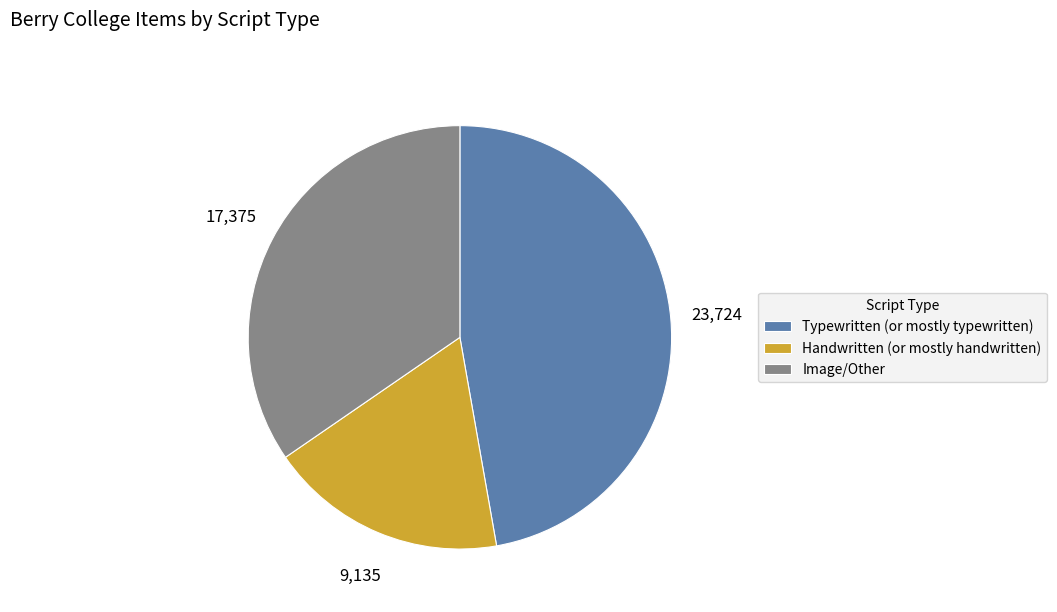

What is the largest slice in the pie chart?

Typewritten (or mostly typewritten)